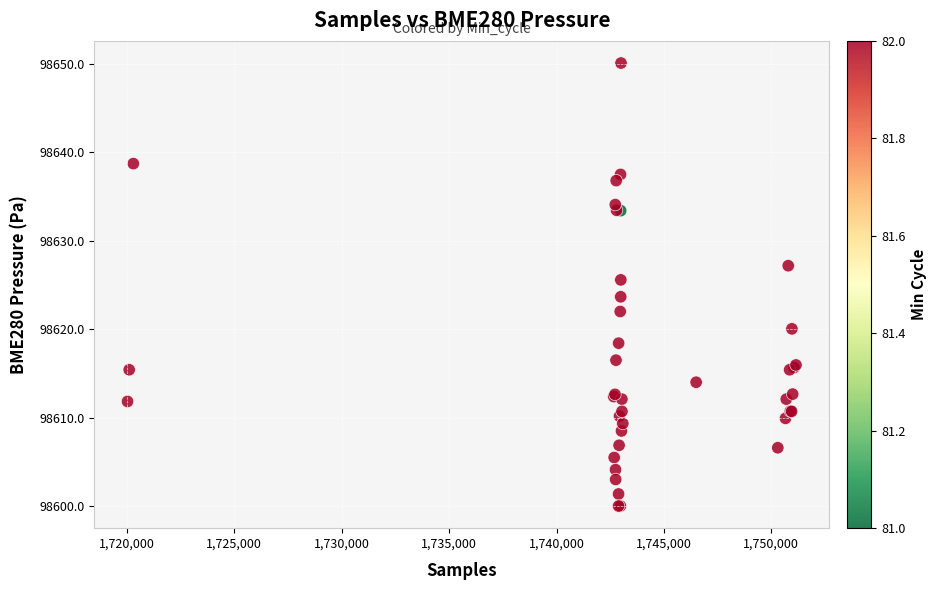

What Y value in the scatter plot is closest to 98625?

98625.6